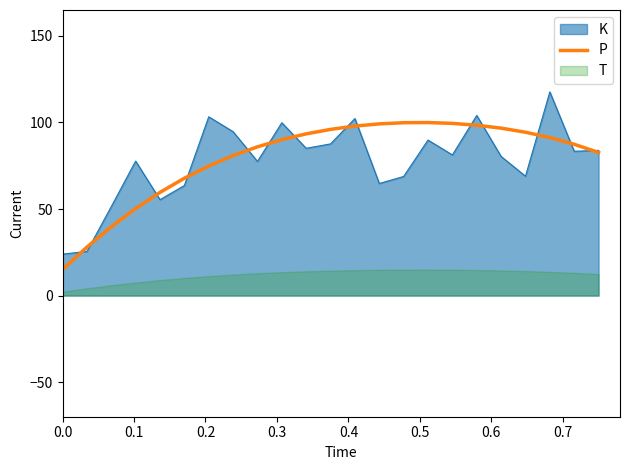

What is the highest value of the P series?

100.0